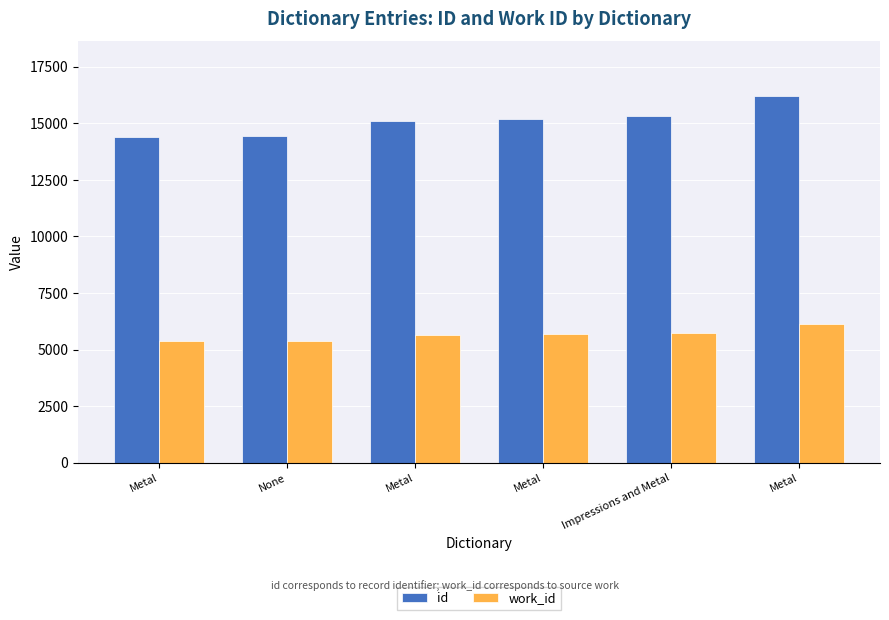

Between Metal and Impressions and Metal, which series saw the biggest shift?

id